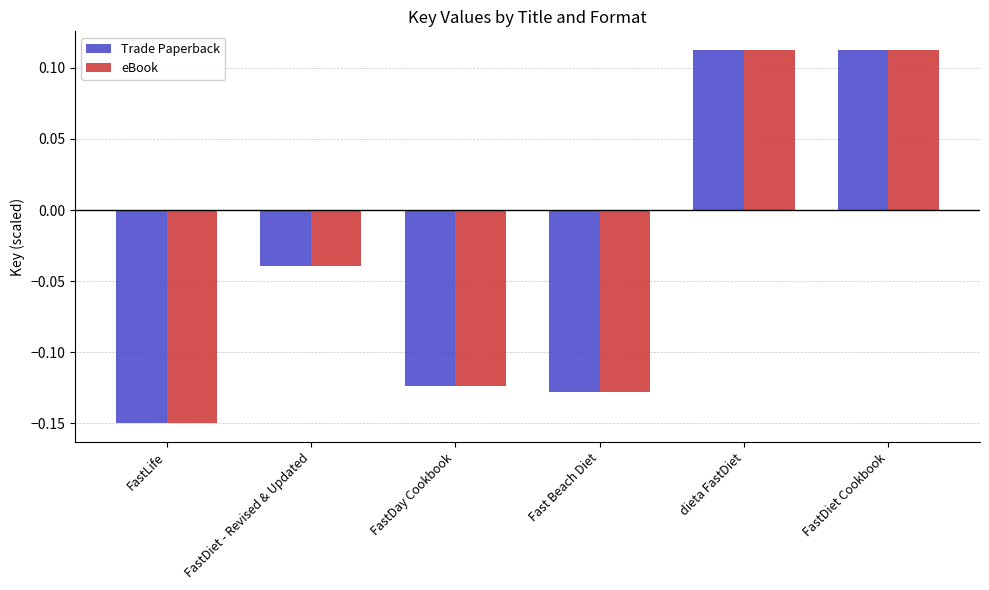

What is the total value across all series at FastLife?

-0.3